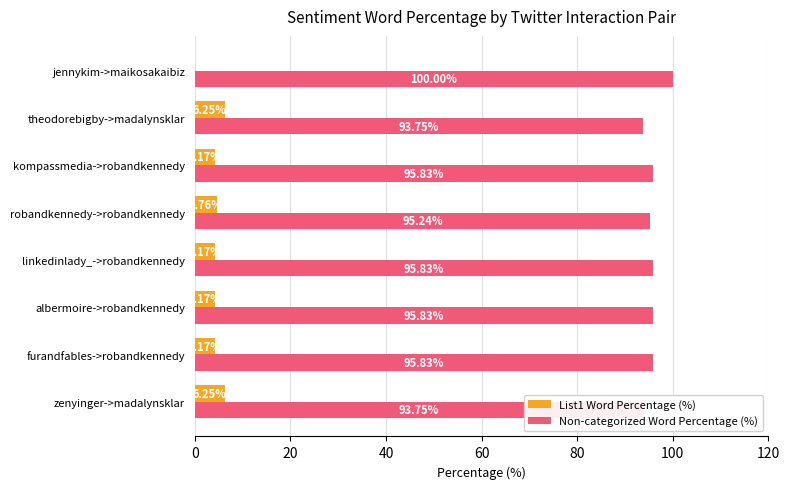

Reading right to left, extract all data points from this chart.

List1 Word Percentage (%): 0.0	6.2	4.2	4.8	4.2	4.2	4.2	6.2
Non-categorized Word Percentage (%): 100.0	93.8	95.8	95.2	95.8	95.8	95.8	93.8